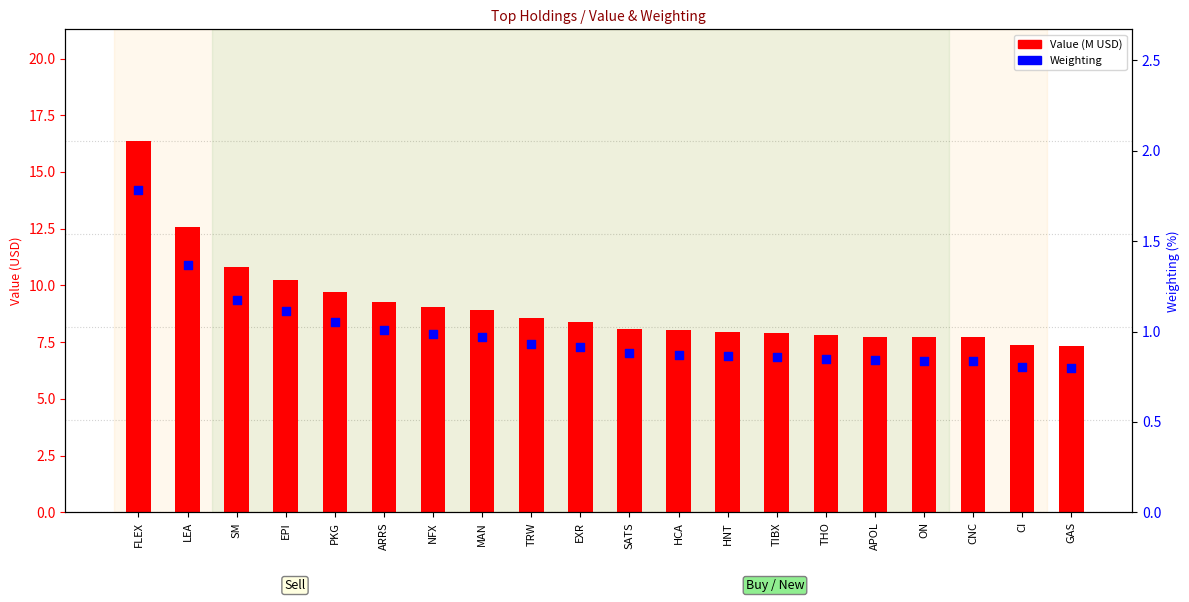

Is the value of Value (M USD) at HCA greater than the value of Weighting at HCA?

Yes